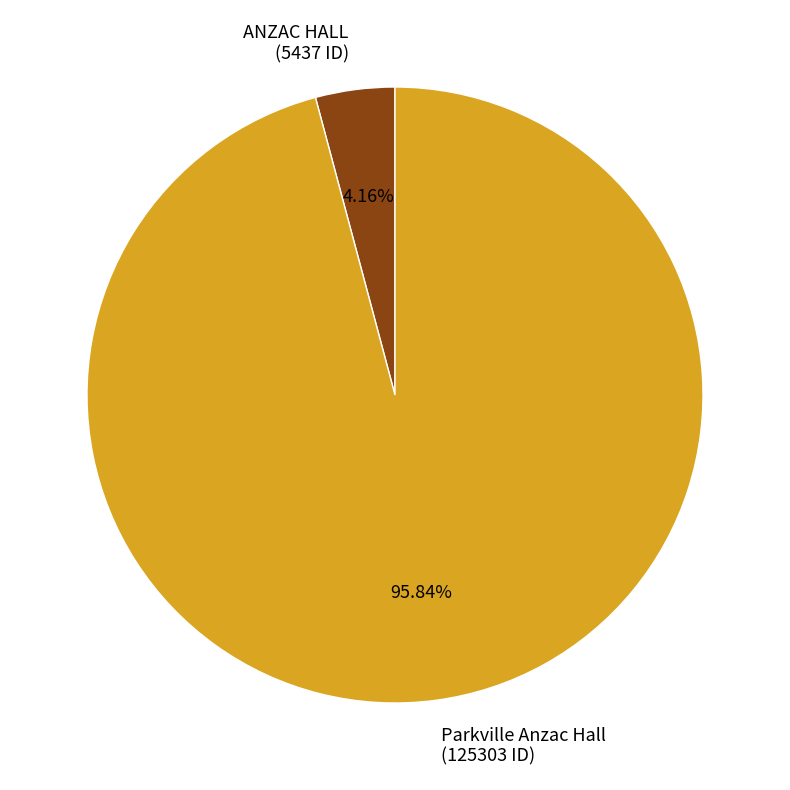

To the nearest percent, what portion does Parkville Anzac Hall represent?

96%